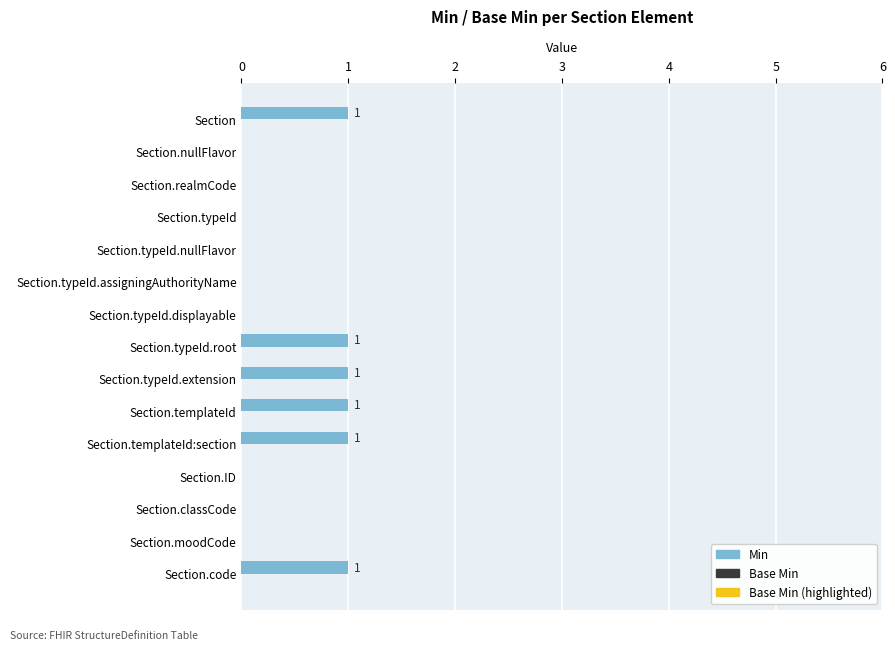

The value at Section.moodCode is 0. True or false?

True